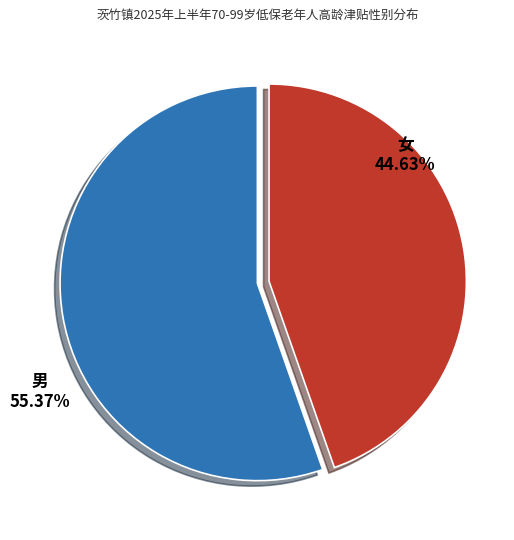

How many segments does this pie chart have?

2